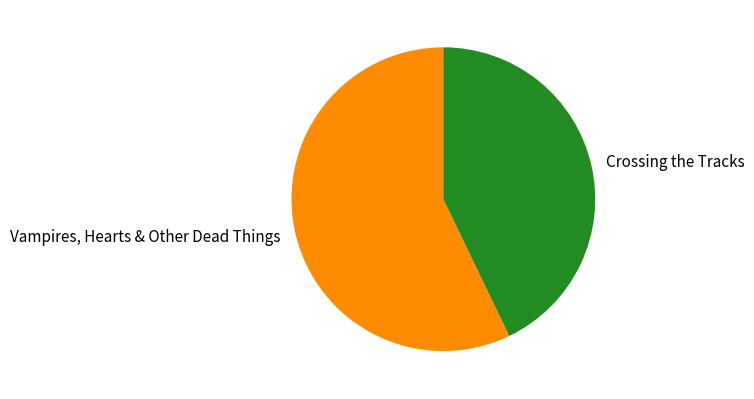

Rank the categories by value from lowest to highest.

Crossing the Tracks, Vampires, Hearts & Other Dead Things